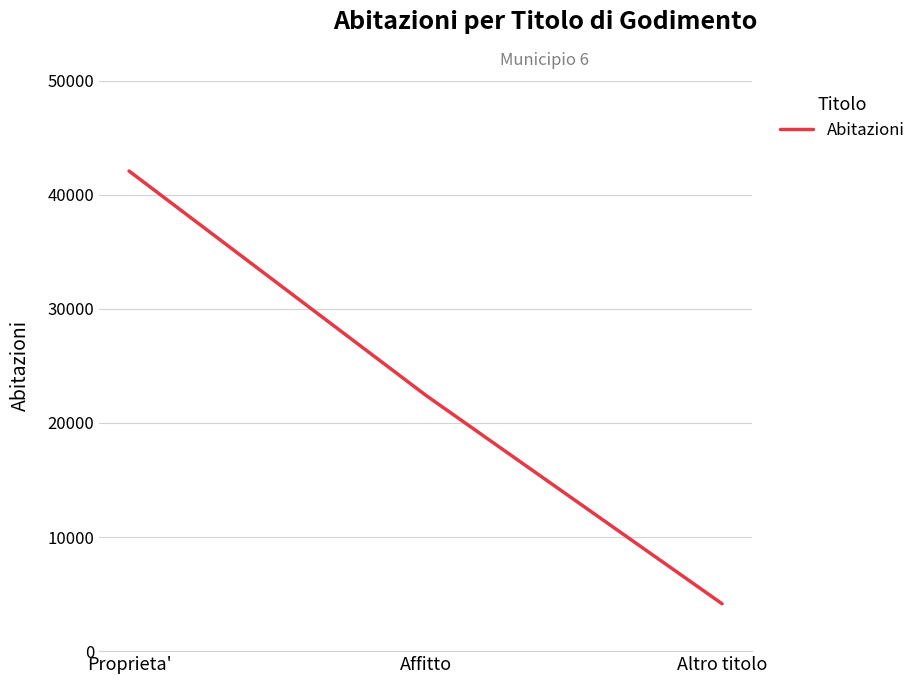

What is the maximum value shown in the chart?

42068